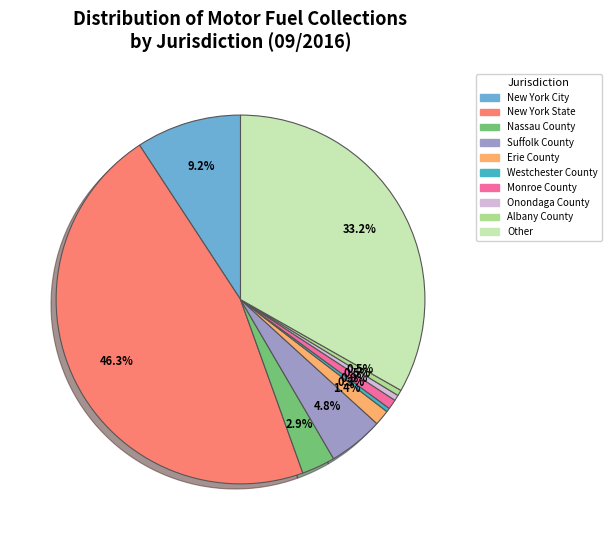

To the nearest percent, what is the combined percentage of New York City and Albany County?

10%